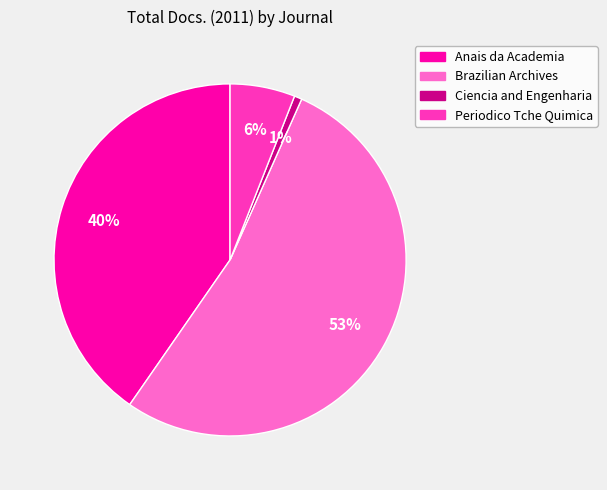

Does any single category account for the majority?

Yes